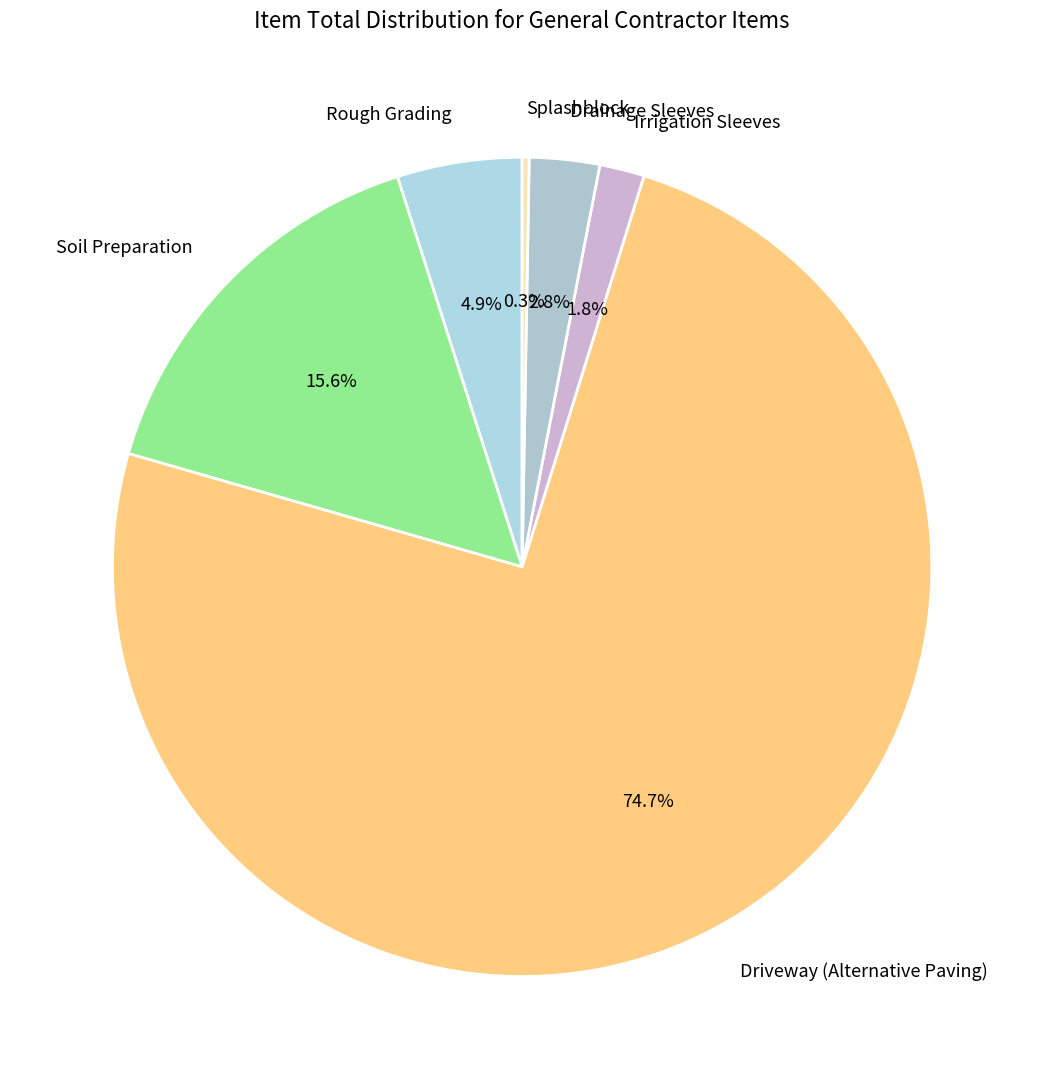

Which slice is the largest?

Driveway (Alternative Paving)